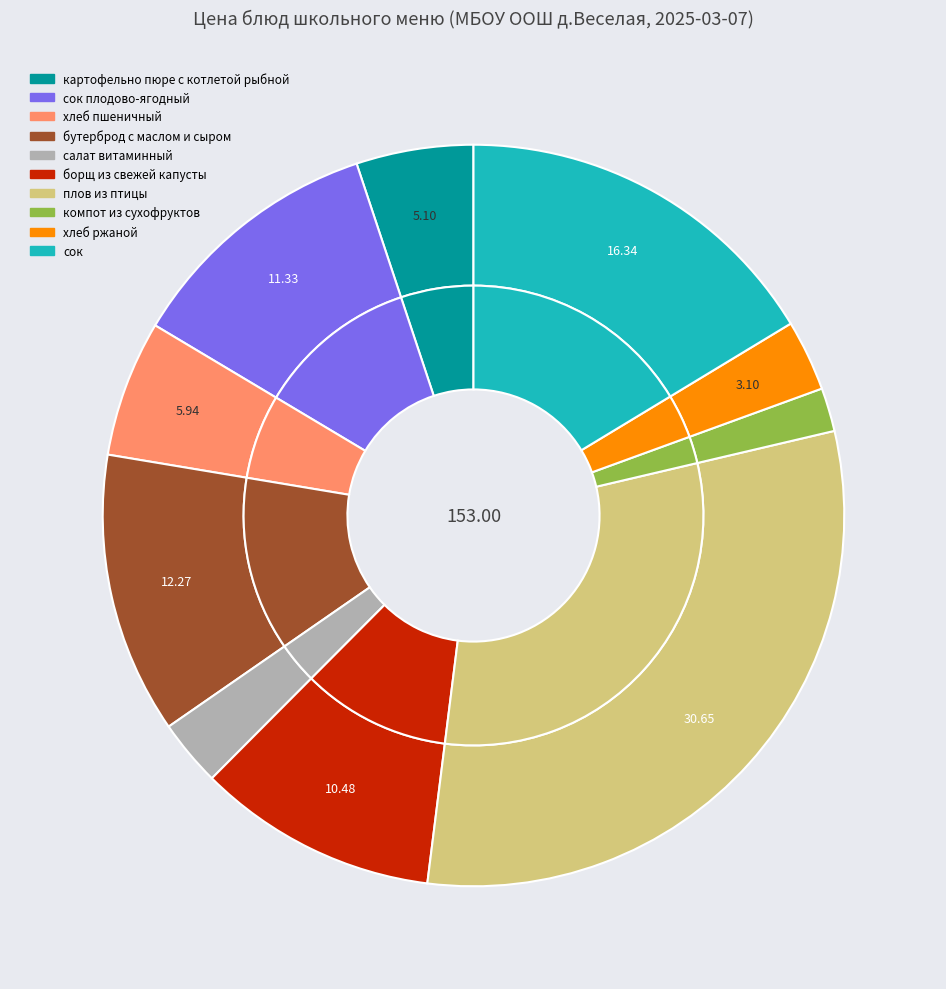

To the nearest percent, what is the average slice percentage?

10%